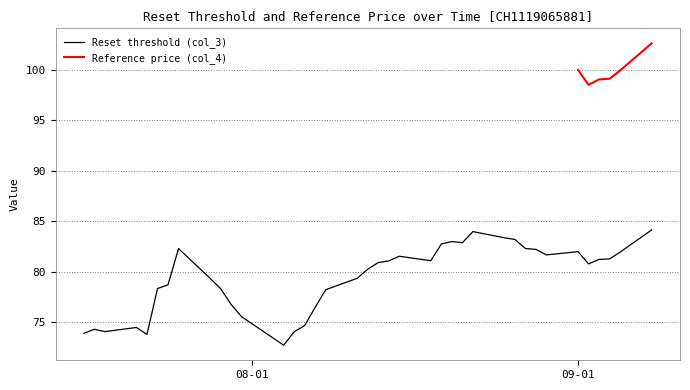

Reading right to left, what are all the values shown in this chart?

84.1	81.9	81.3	81.2	80.8	82.0	81.7	82.2	82.3	83.2	83.4	84.0	82.9	83.0	82.7	81.1	81.5	81.1	80.9	80.2	79.3	78.2	76.5	74.7	74.0	72.7	75.5	76.8	78.3	79.3	82.3	78.7	78.3	73.8	74.5	74.1	74.3	73.9